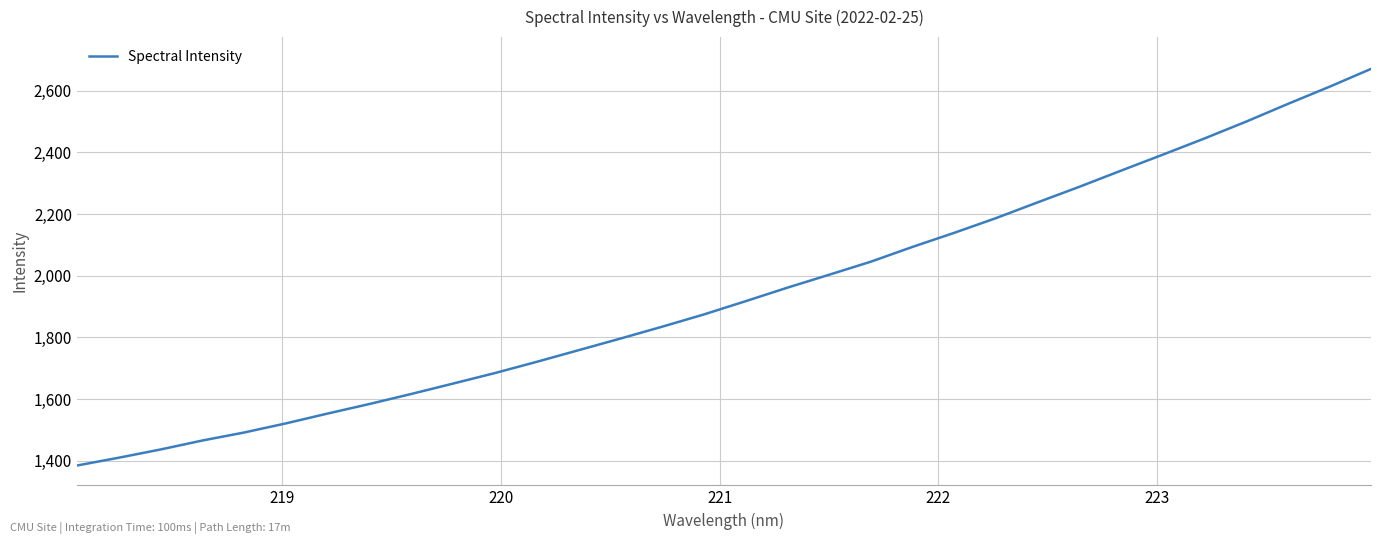

What is the greatest value displayed?

2671.2